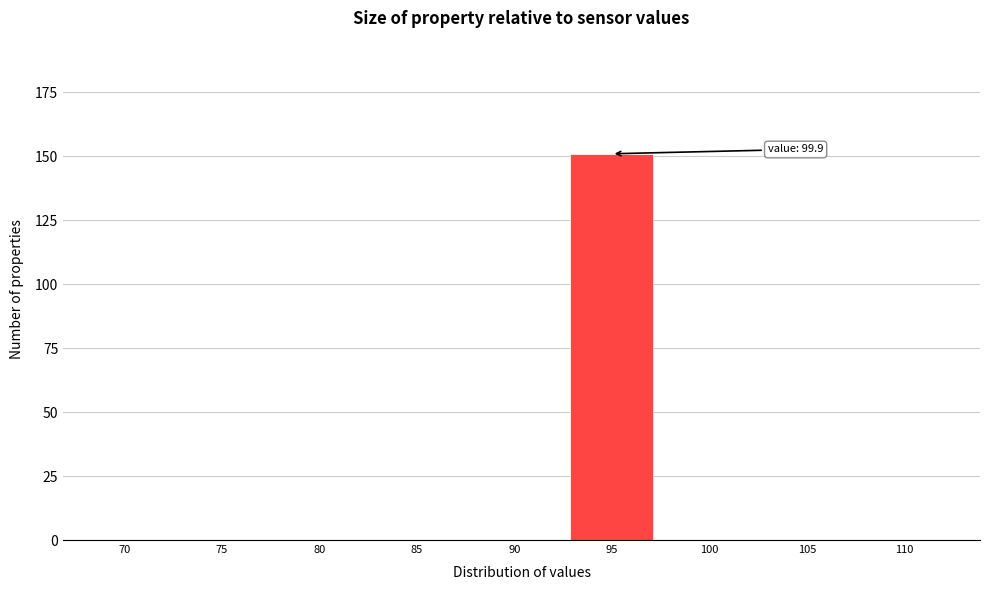

Reading right to left, list all the values displayed in this chart.

110=0	105=0	100=0	95=151	90=0	85=0	80=0	75=0	70=0